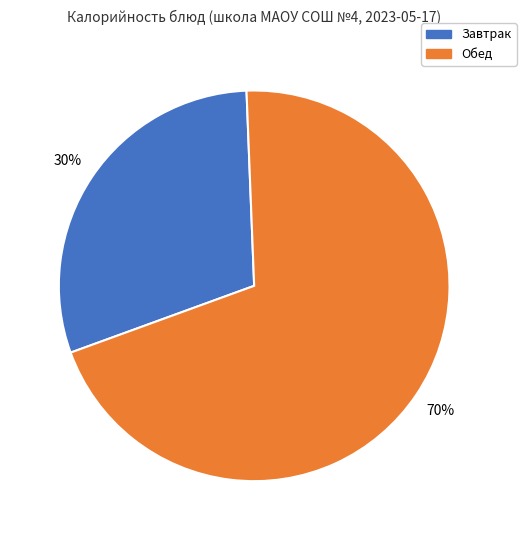

To the nearest percent, what percentage of the pie is Обед?

70%